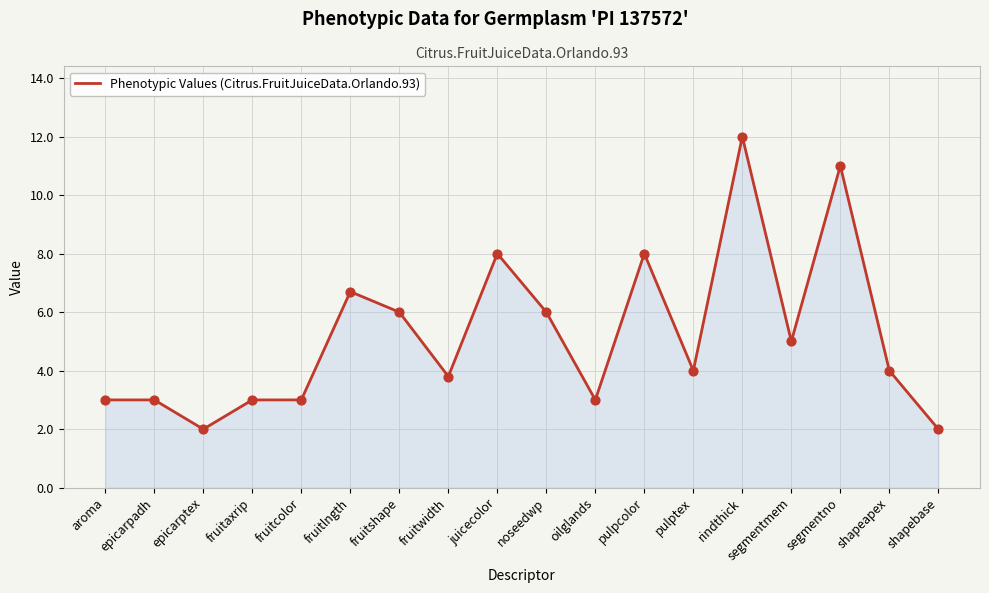

What is the change in value from fruitaxrip to rindthick?

+9.0